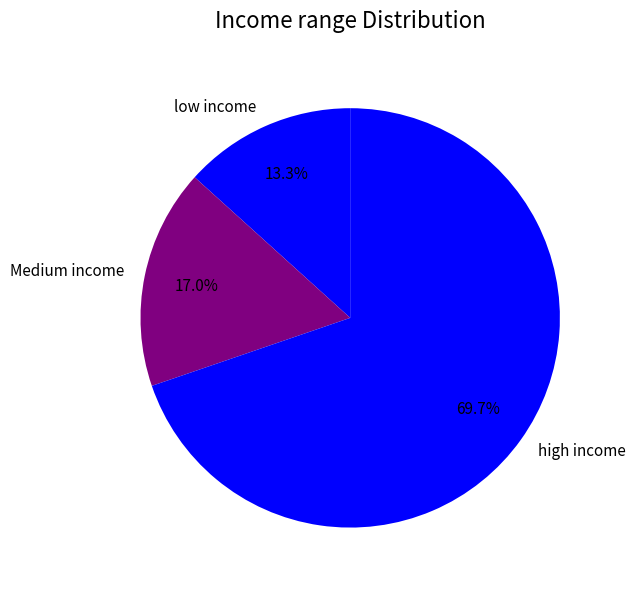

Rank the categories by value from lowest to highest.

low income, Medium income, high income